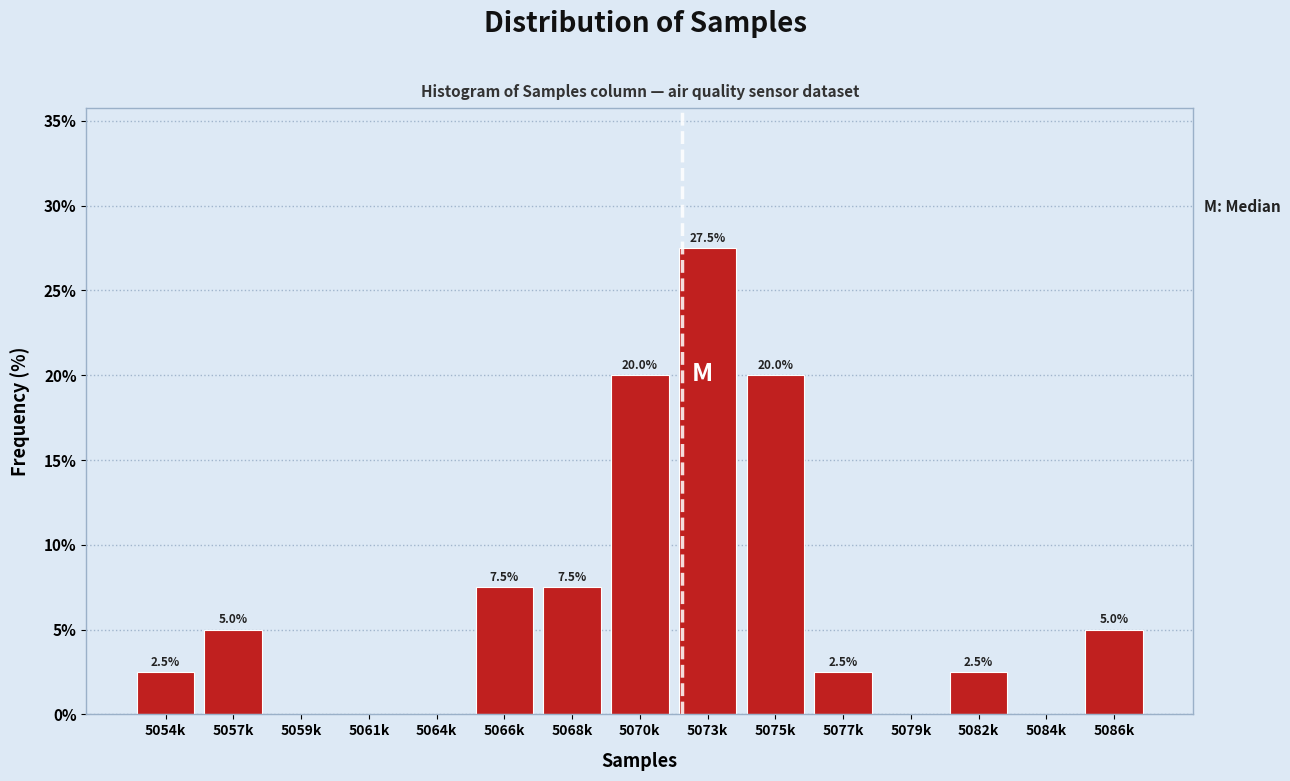

Reading right to left, what are all the values shown in this chart?

5086k=5.0	5084k=0.0	5082k=2.5	5079k=0.0	5077k=2.5	5075k=20.0	5073k=27.5	5070k=20.0	5068k=7.5	5066k=7.5	5064k=0.0	5061k=0.0	5059k=0.0	5057k=5.0	5054k=2.5